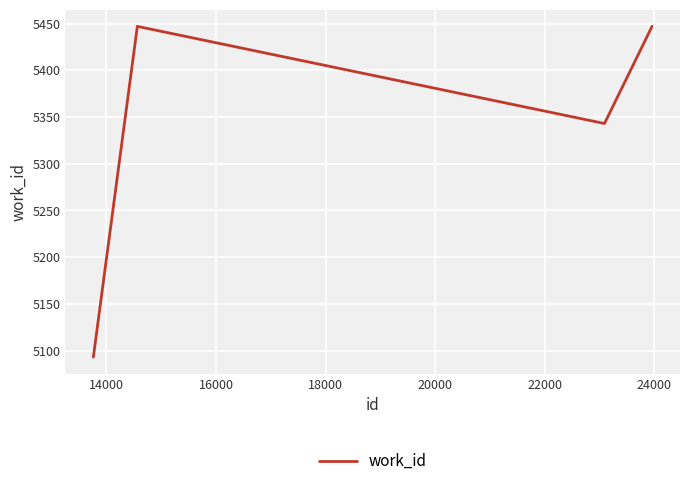

What is the difference between the second highest and second lowest values?

104